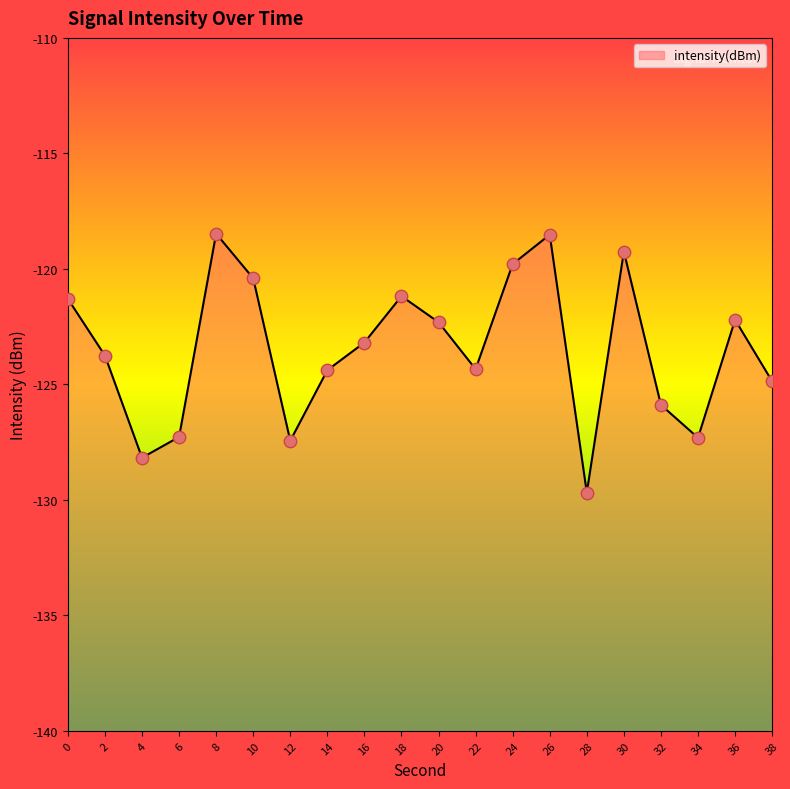

What is the change in value from 0 to 2?

-2.5